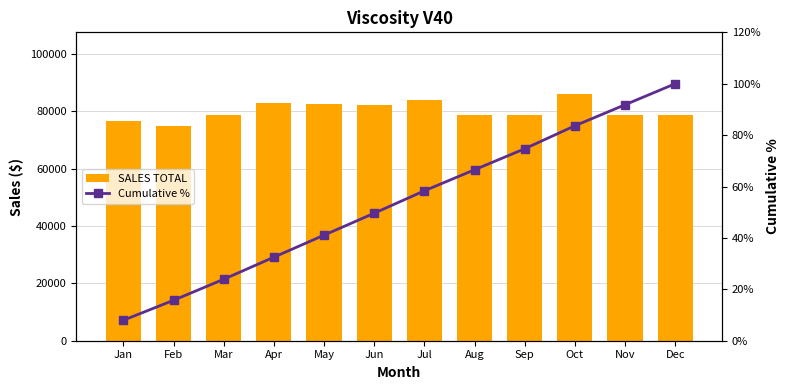

The SALES TOTAL series shows 78750.0 at Nov. True or false?

True